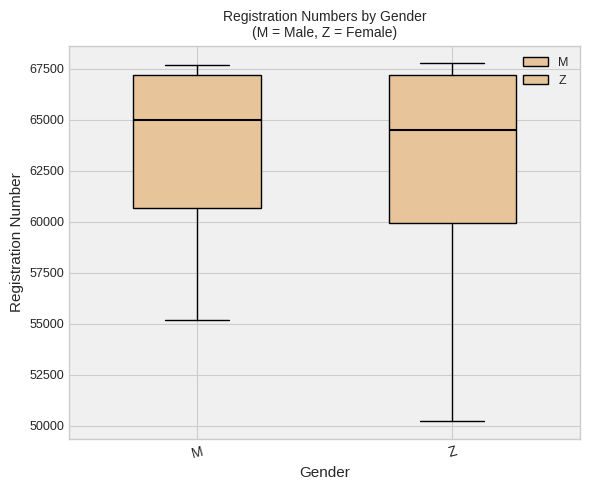

Reading left to right, transcribe this box plot: for each box, give where its median line is, the range the box spans, and where its two whiskers end, as read against the y-axis. The values are not printed on the chart, so give them approximately, as read against the axis.

M: median 65000, box 60500 to 67000, whiskers 55000 to 67500
Z: median 64500, box 60000 to 67000, whiskers 50000 to 68000